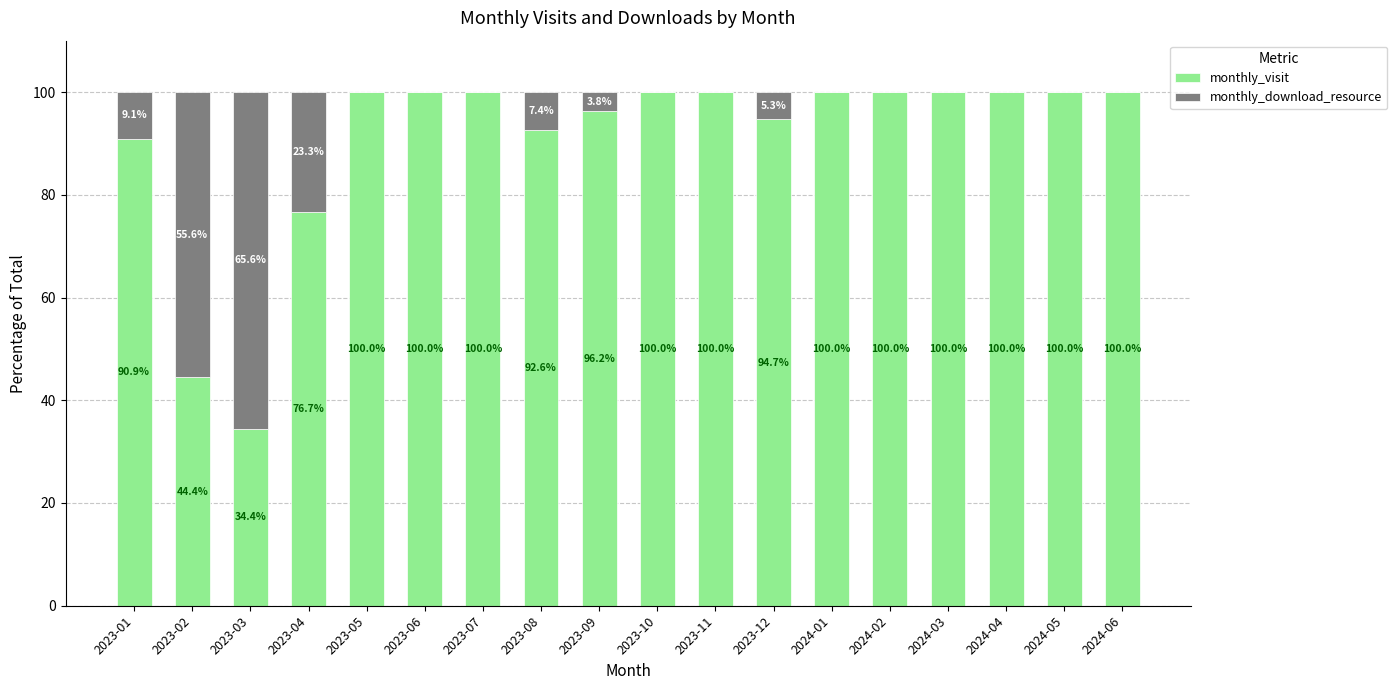

What is the total value across all series at 2024-03?

100.0